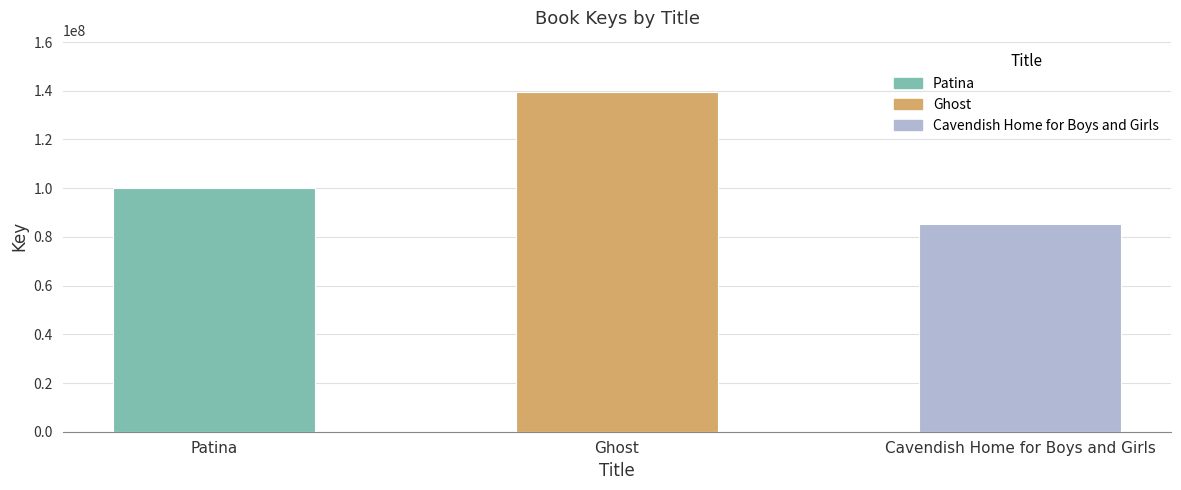

What is the value of the 2nd bar from the left?

139631199